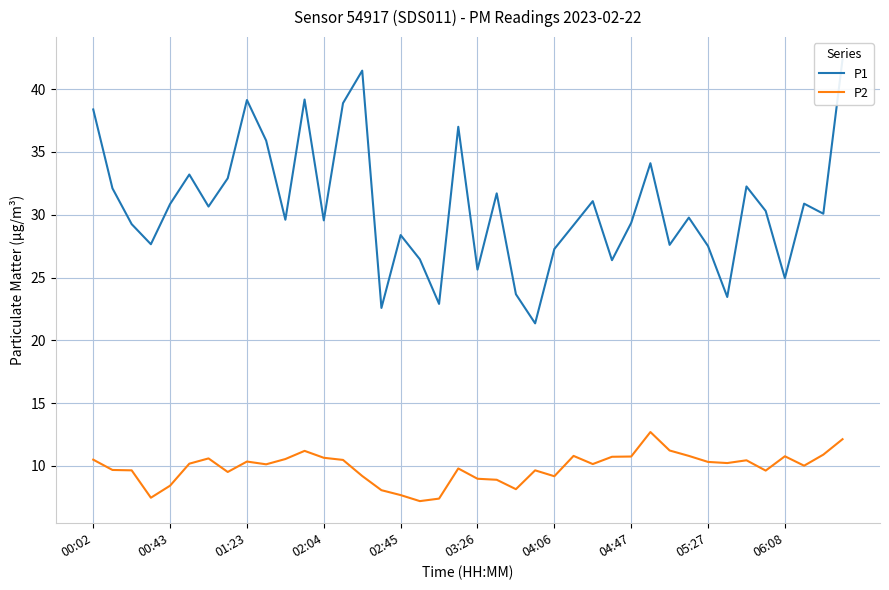

What is the sum of all P2 values?

395.2